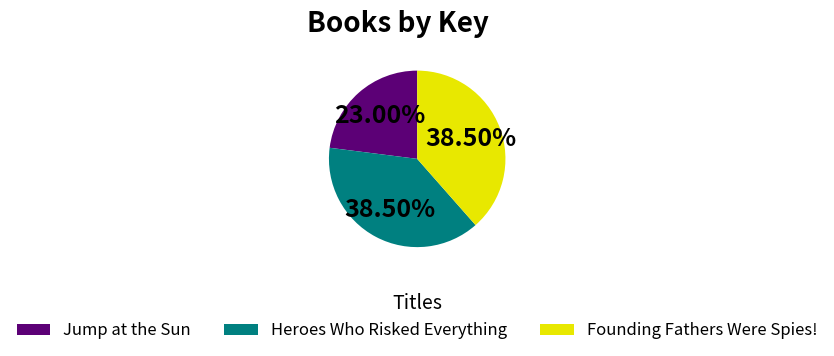

Do Jump at the Sun and Founding Fathers Were Spies! together represent more than half of the pie?

Yes